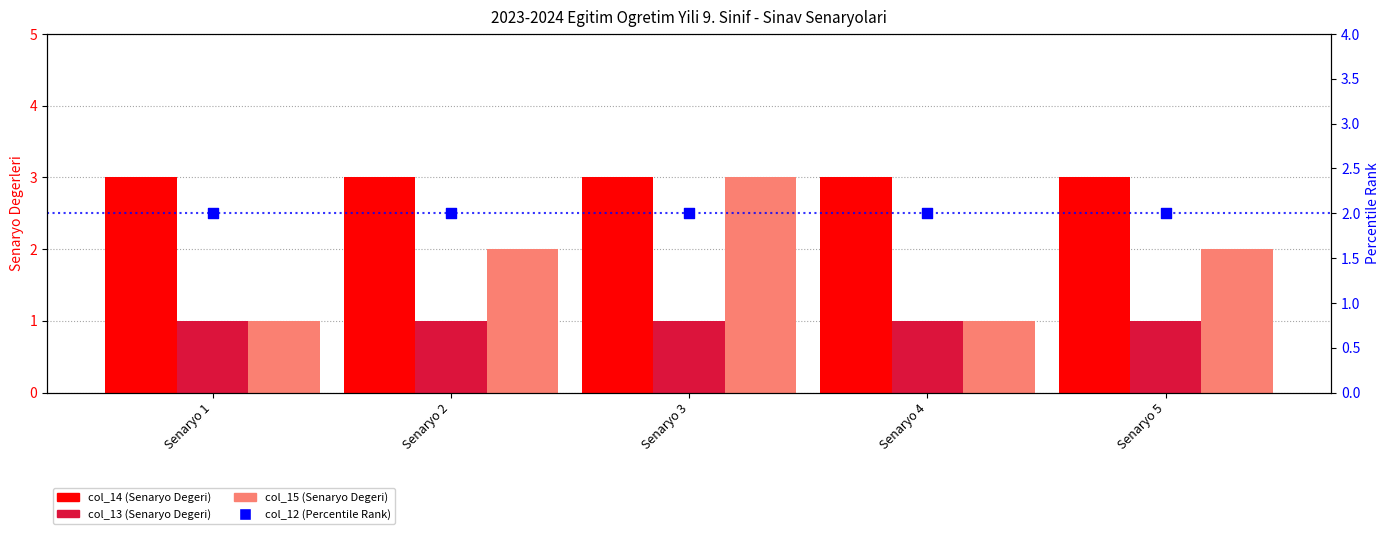

Is the value of col_12 at Senaryo 2 greater than the value of col_13 at Senaryo 1?

Yes